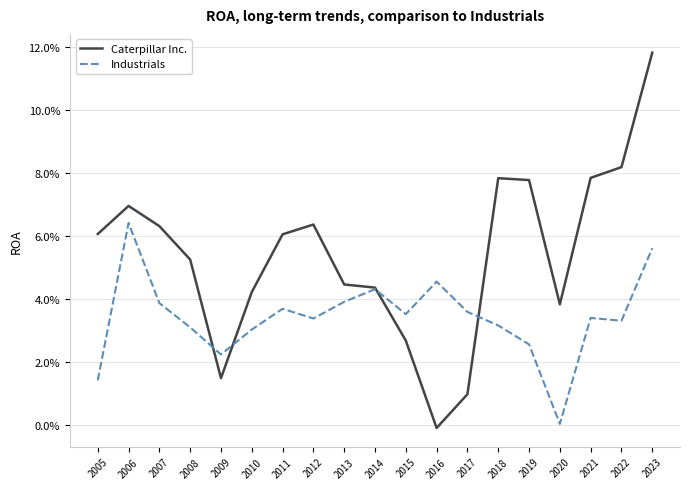

Which series has the largest total across all categories?

Caterpillar Inc.